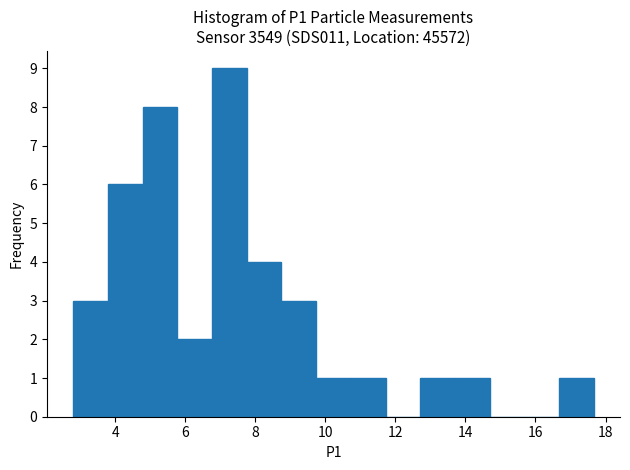

Reading left to right, list every bar in this chart as the range it spans on the x-axis followed by its height. Neither the bar edges nor the heights are printed on the chart, so give them approximately, as read against the axes.

2.8 to 3.8: 3
3.8 to 4.8: 6
4.8 to 5.8: 8
5.8 to 6.8: 2
6.8 to 7.8: 9
7.8 to 8.8: 4
8.8 to 9.8: 3
9.8 to 10.8: 1
10.8 to 11.8: 1
11.8 to 12.8: 0
12.8 to 13.8: 1
13.8 to 14.6: 1
14.6 to 15.6: 0
15.6 to 16.6: 0
16.6 to 17.6: 1